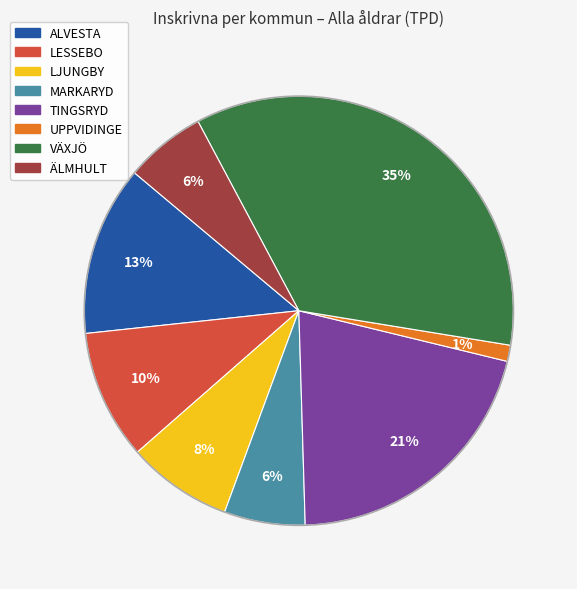

How many segments does this pie chart have?

8